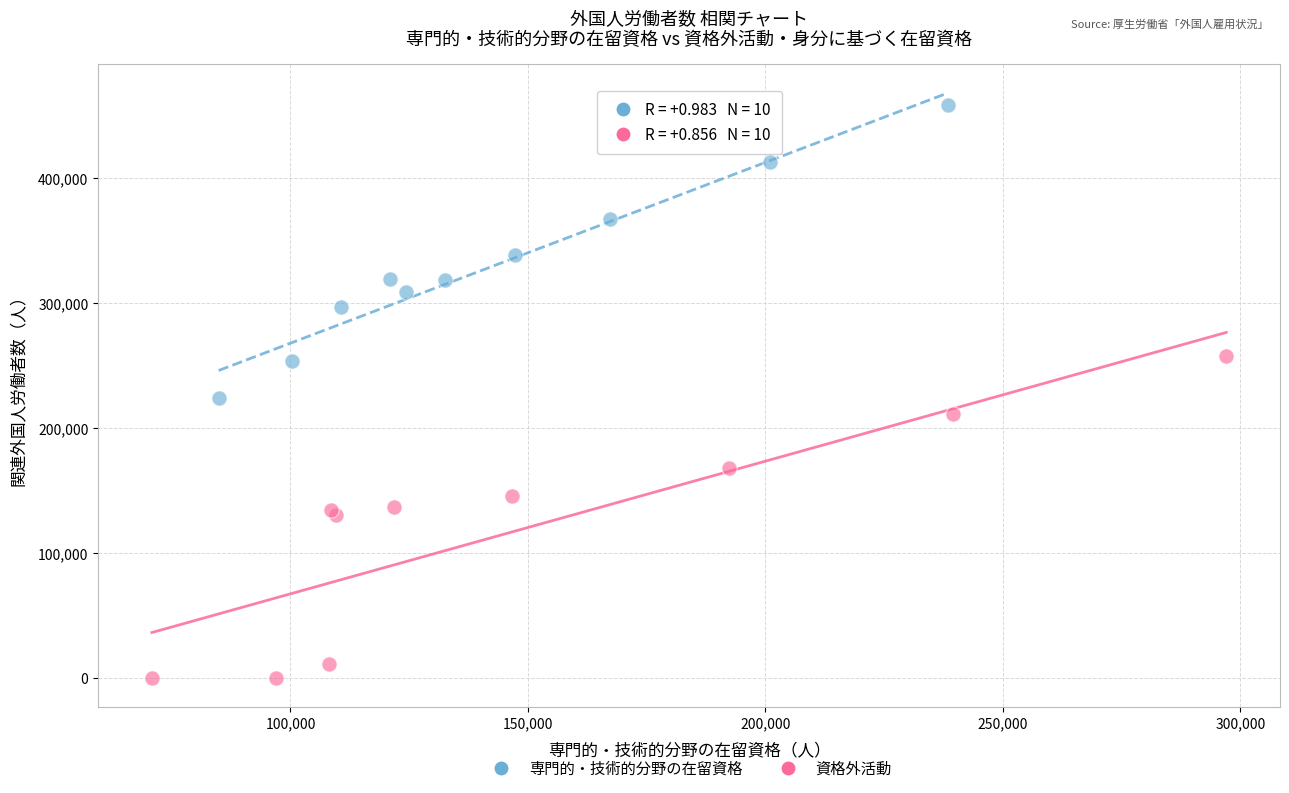

Which series contains the highest Y value?

専門的・技術的分野の在留資格